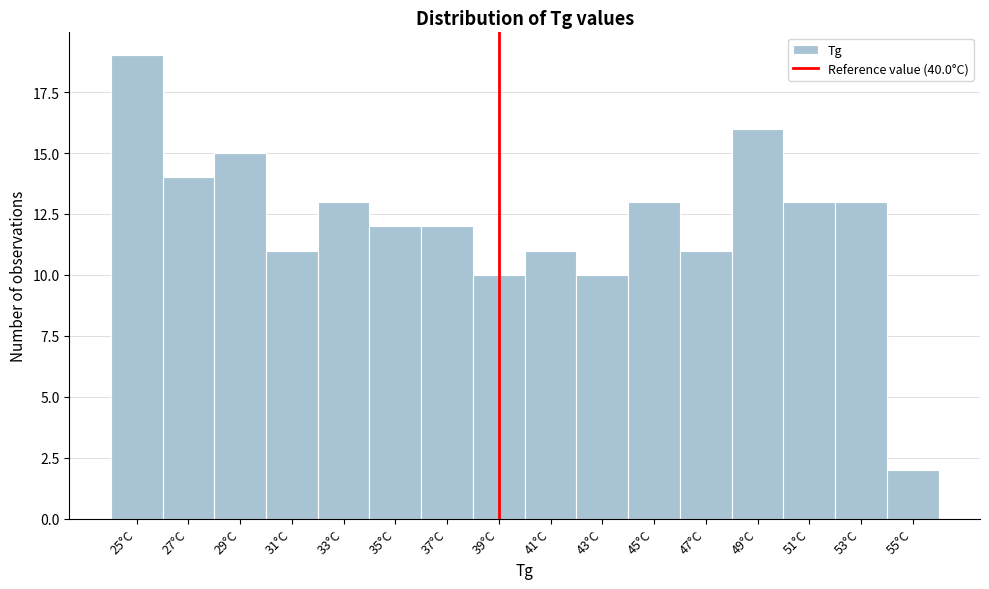

Reading left to right, what are all the values shown in this chart?

25°C=19	27°C=14	29°C=15	31°C=11	33°C=13	35°C=12	37°C=12	39°C=10	41°C=11	43°C=10	45°C=13	47°C=11	49°C=16	51°C=13	53°C=13	55°C=2